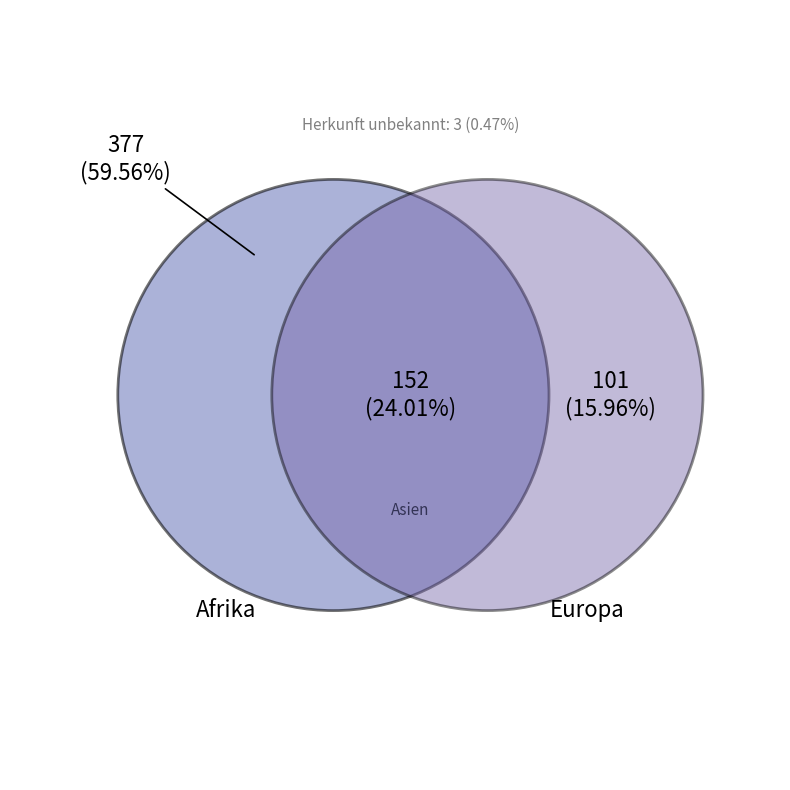

True or false: Asien accounts for 37% of the total.

False